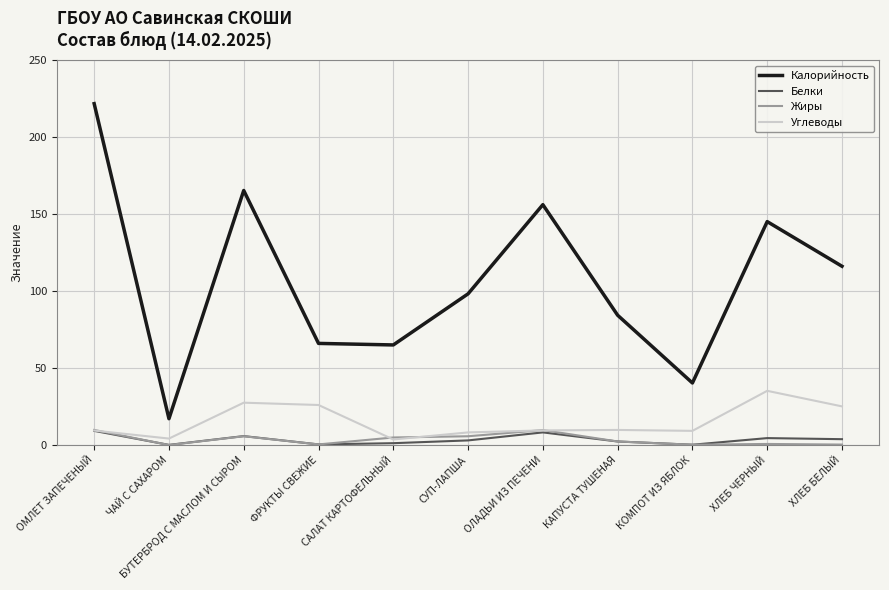

True or false: Жиры and Калорийность cross at least once.

False